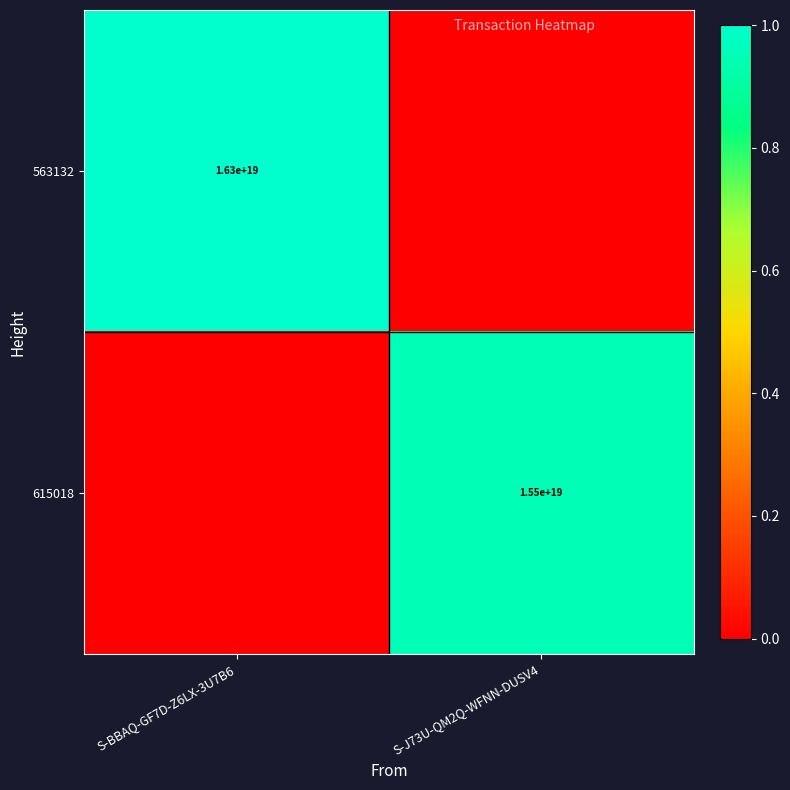

The 615018 series shows 23600263697207214080 at S-J73U-QM2Q-WFNN-DUSV4. True or false?

False